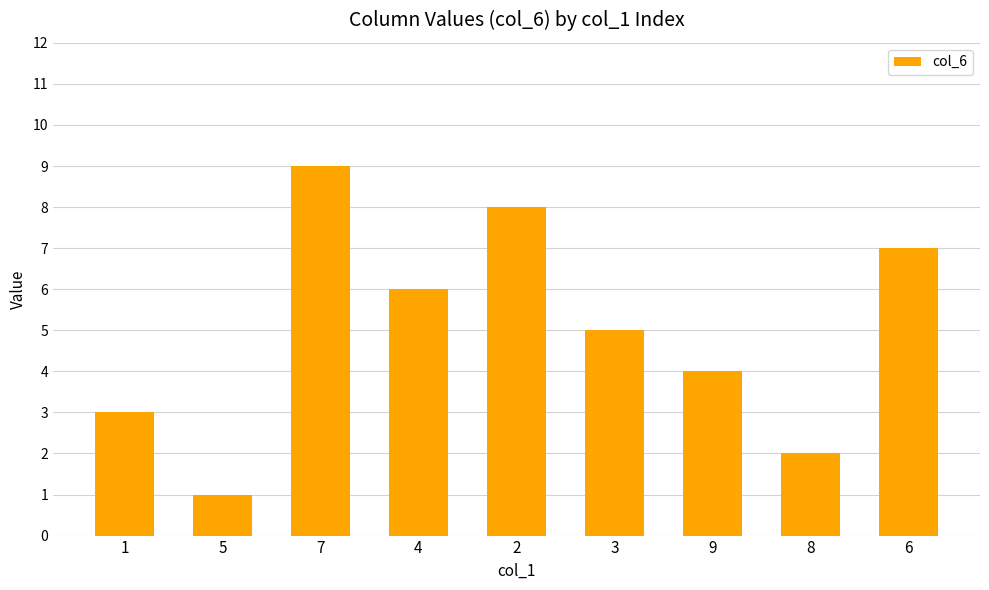

How many bars are there in total?

9